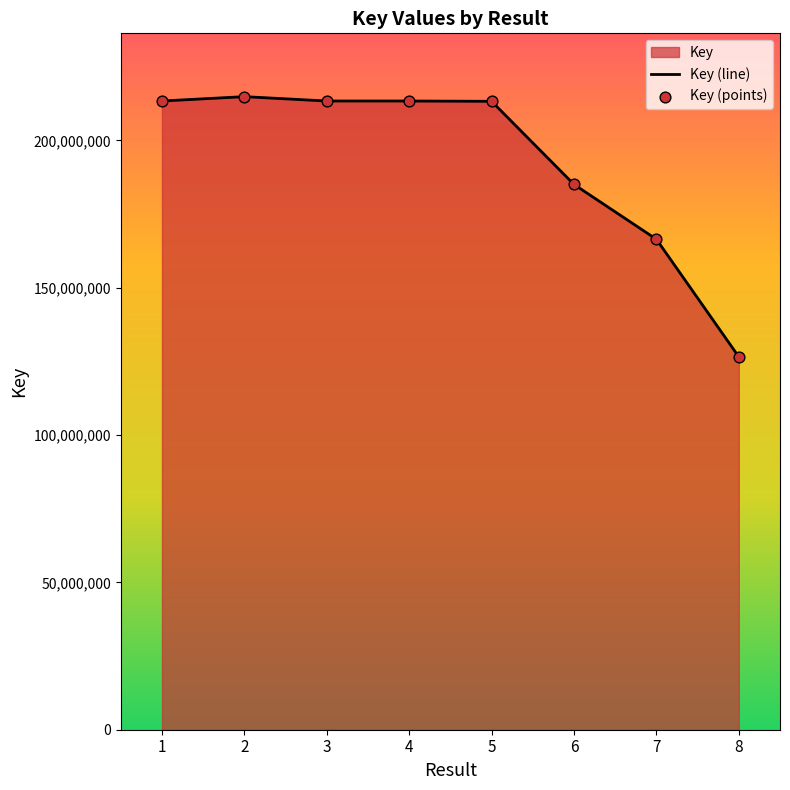

What is the total value across all series at 1?

426742884